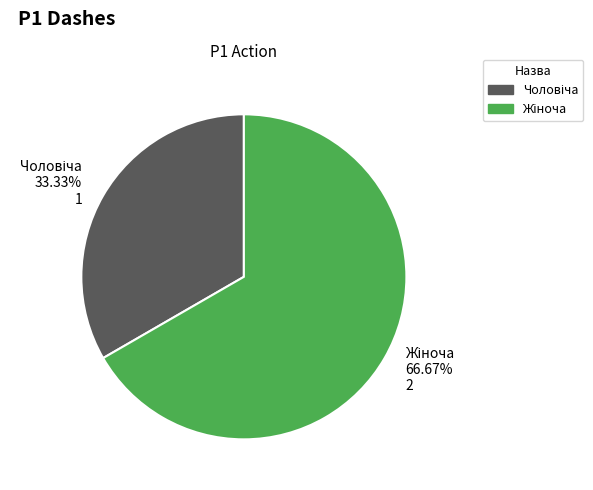

Does any single category account for the majority?

Yes